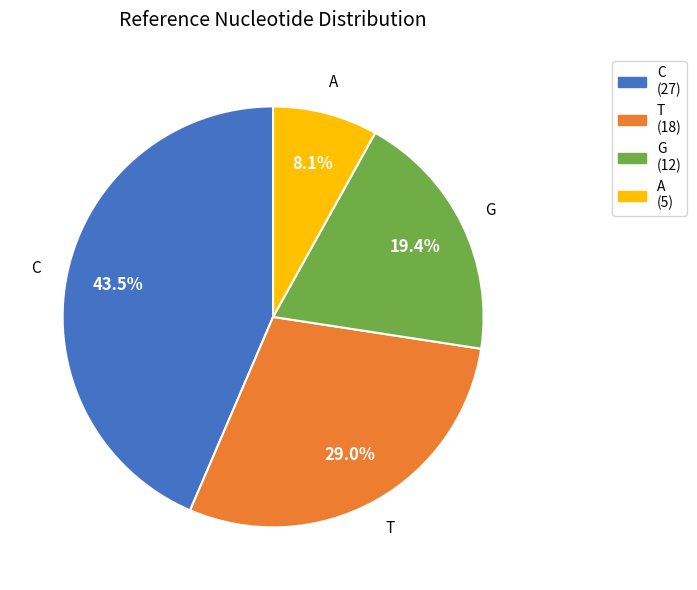

Is the sum of A and T greater than half?

No